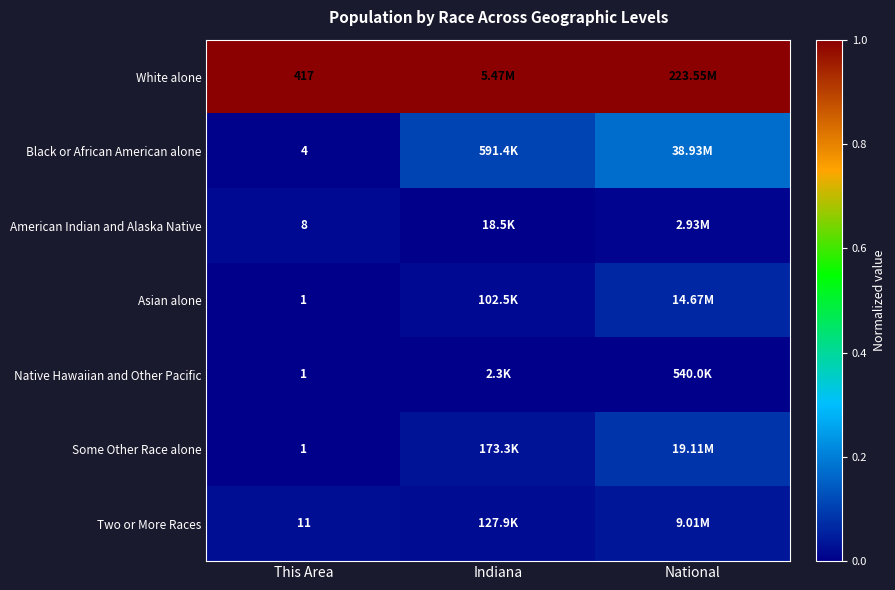

Count the number of categories in the chart.

3